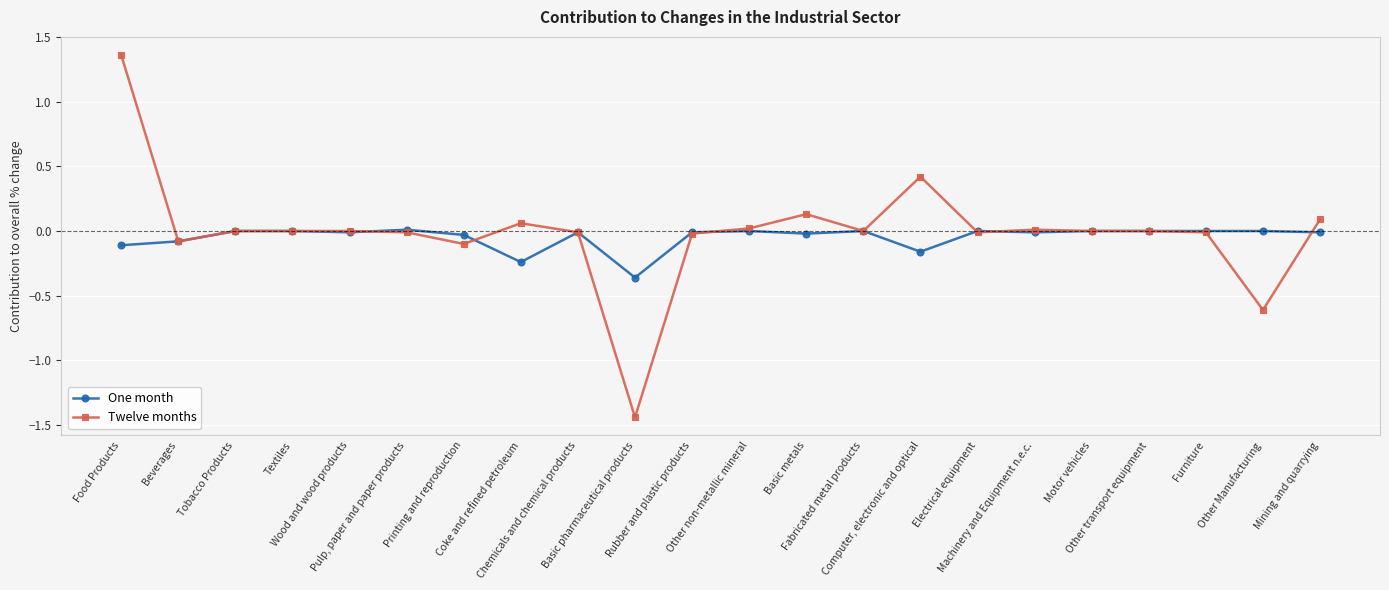

Which series has the largest range (max minus min)?

Twelve months